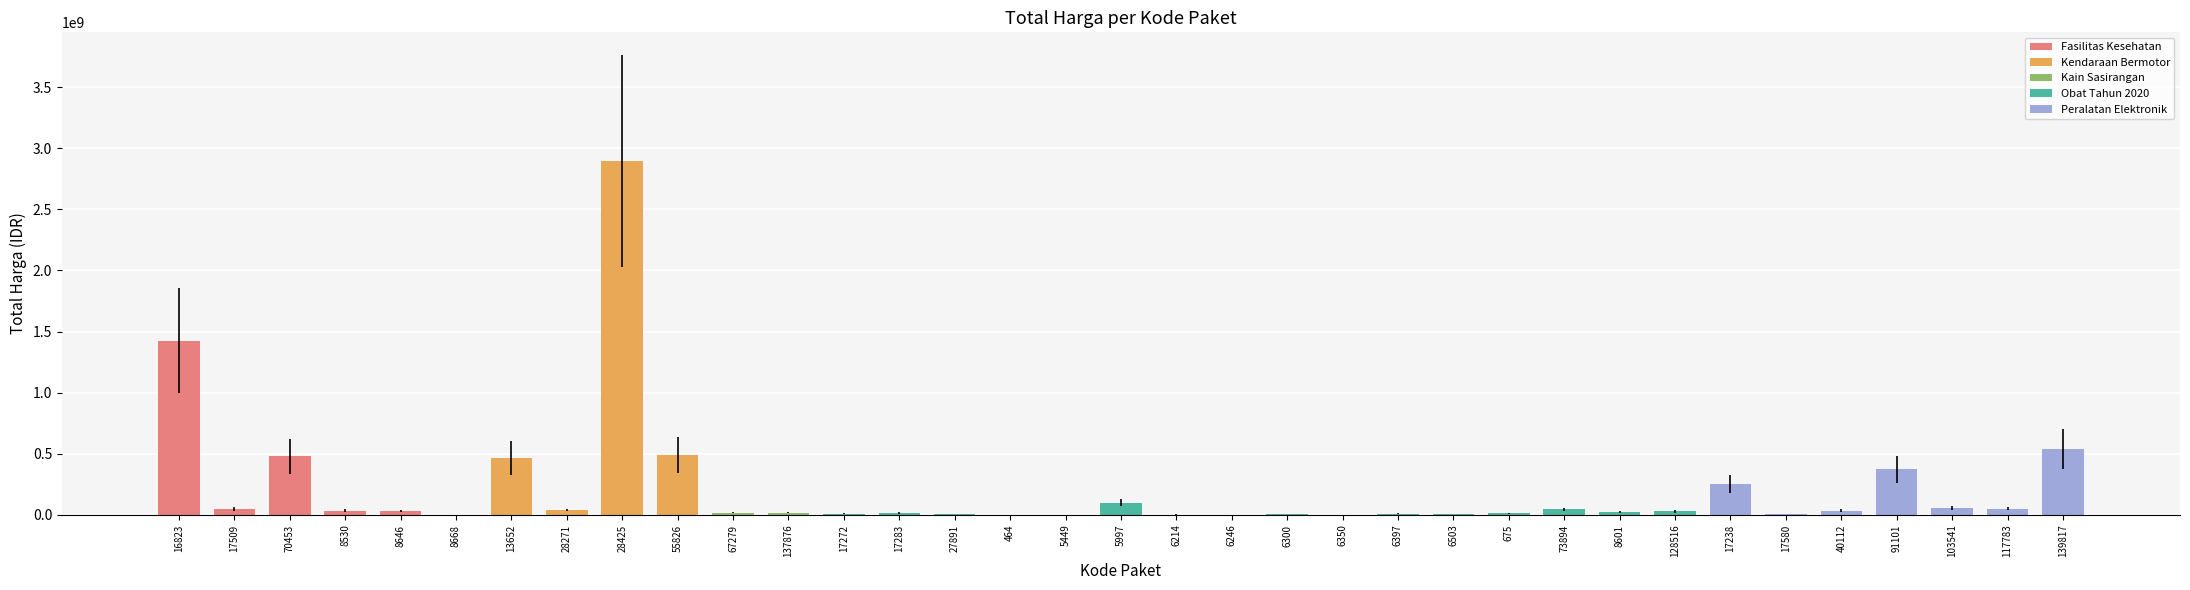

Are the bars horizontal?

No